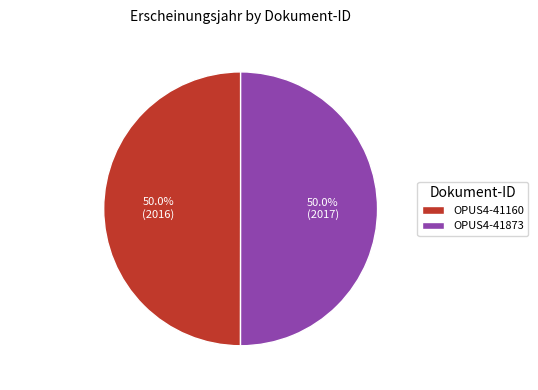

To the nearest percent, what is the combined percentage of OPUS4-41160 and OPUS4-41873?

100%